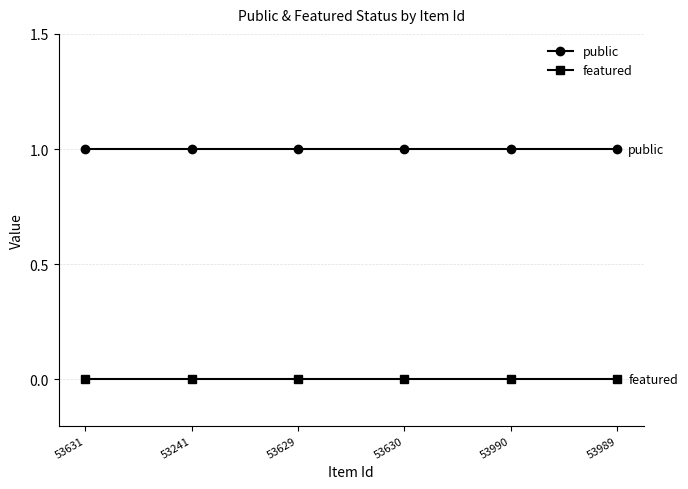

Rank the series at 53990 from highest to lowest value.

public, featured